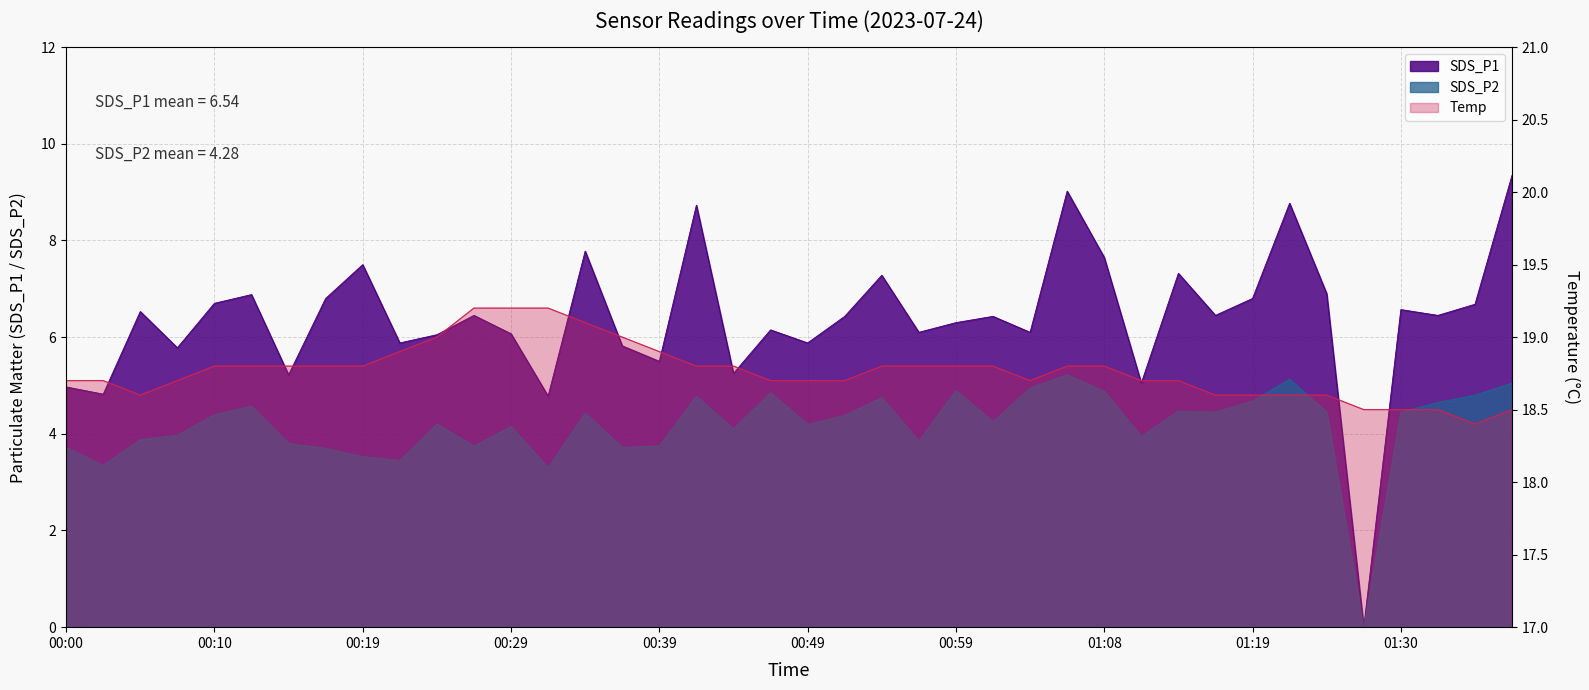

Read the Temp value at 01:03.

18.7